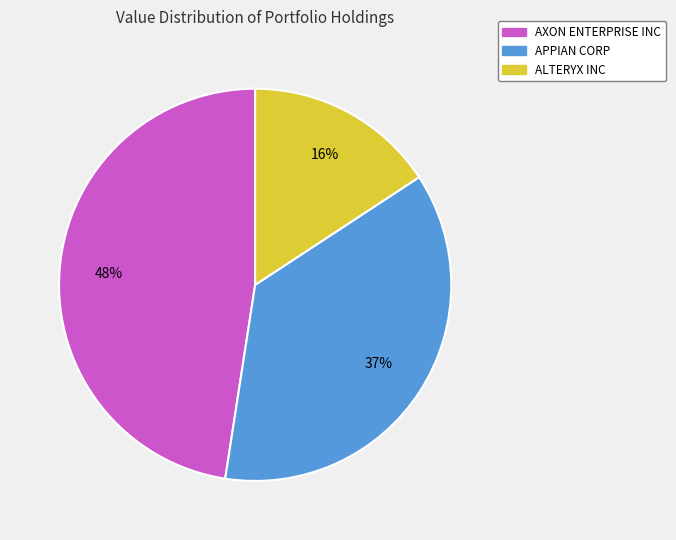

Does AXON ENTERPRISE INC represent more than half of the total?

No